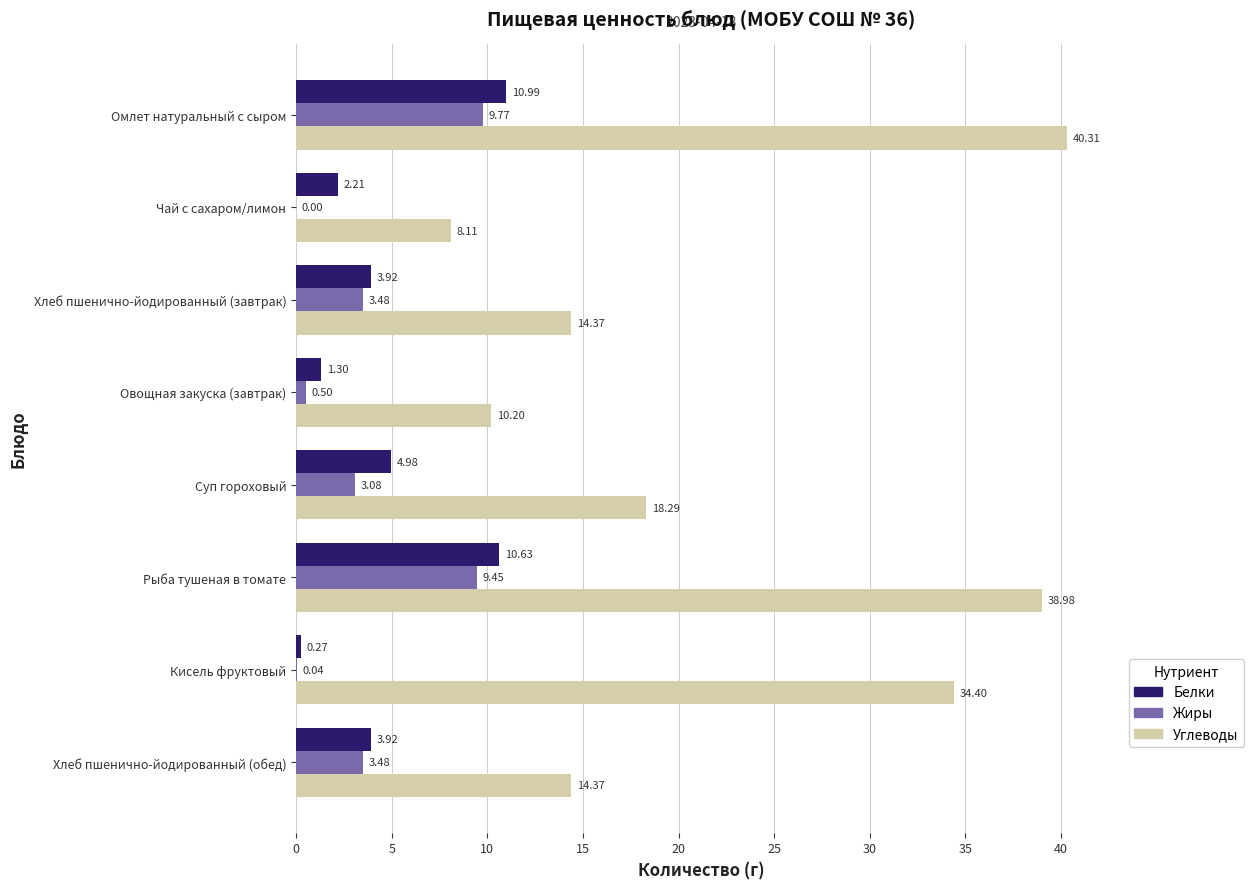

Between Овощная закуска (завтрак) and Кисель фруктовый, which series saw the biggest shift?

Углеводы